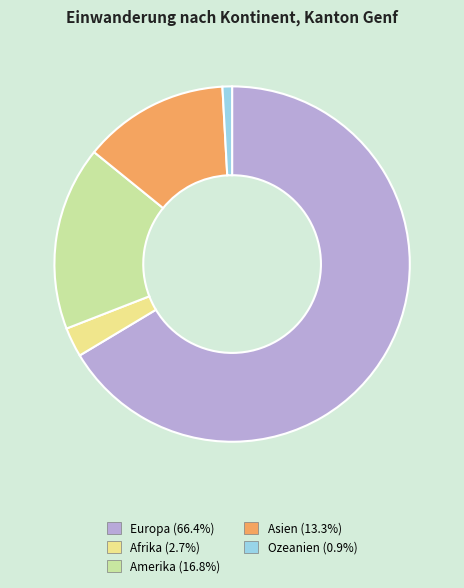

Do Ozeanien and Amerika together represent more than half of the pie?

No